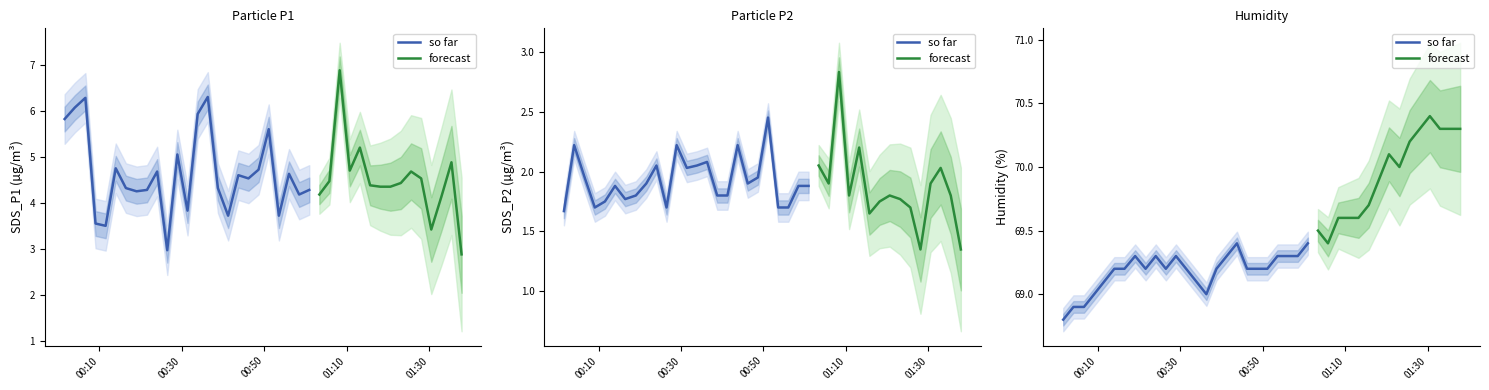

What is the difference between the Humidity values at 11 and SDS_P1?

0.5